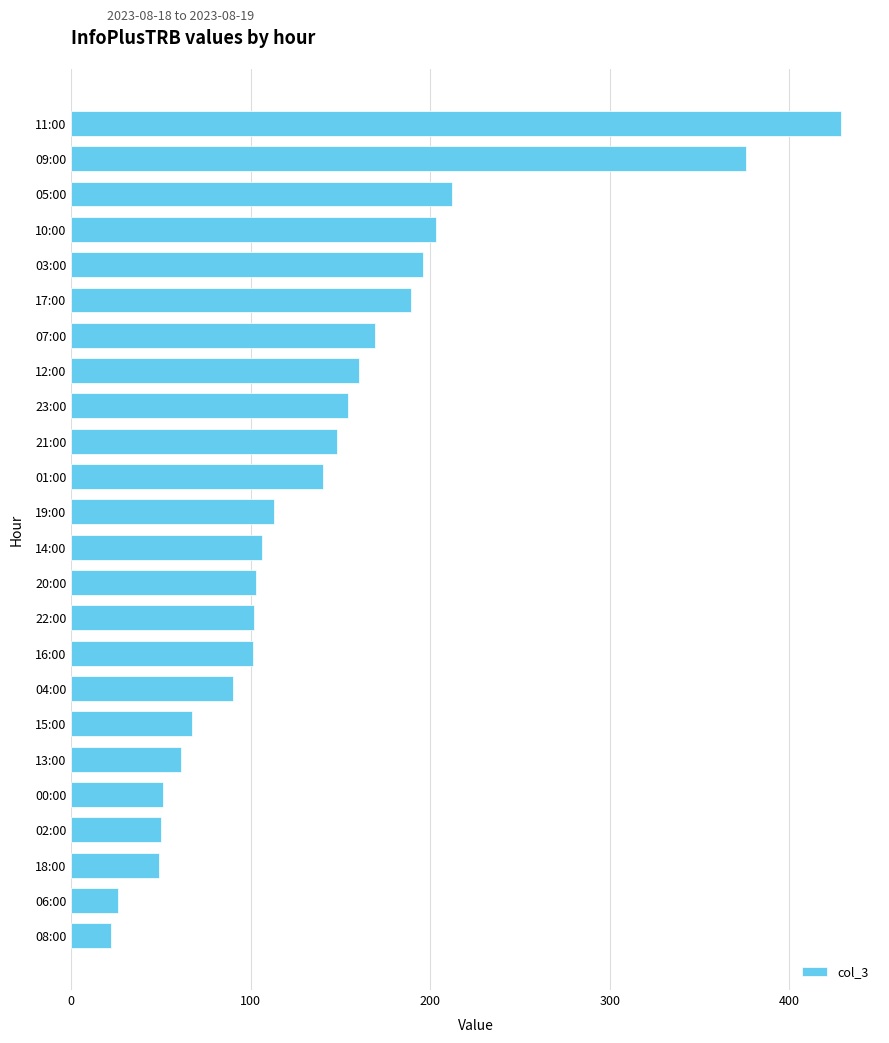

True or false: the data shows 67 at 15:00.

True